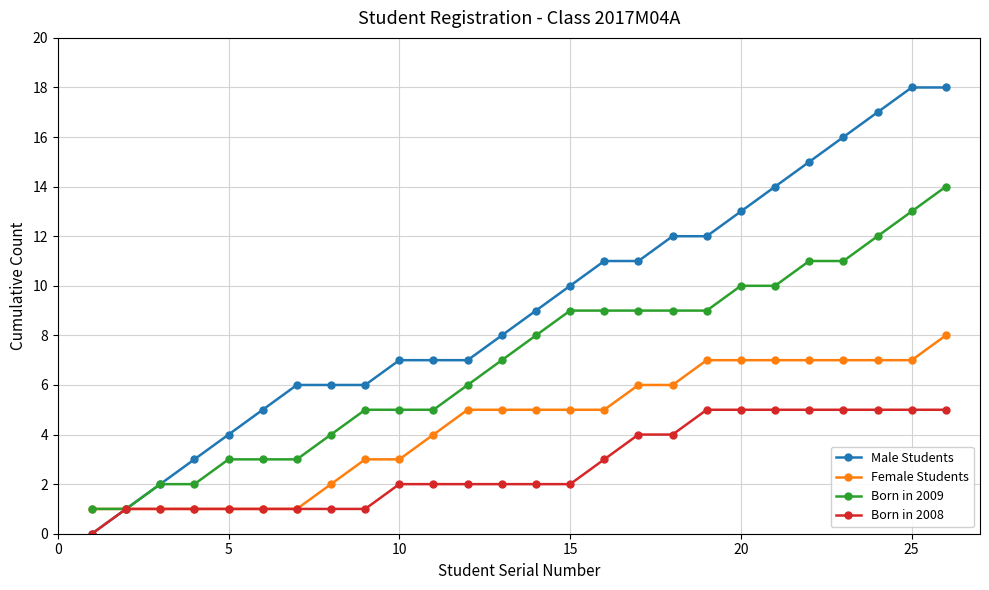

Which series has the largest total across all categories?

Male Students